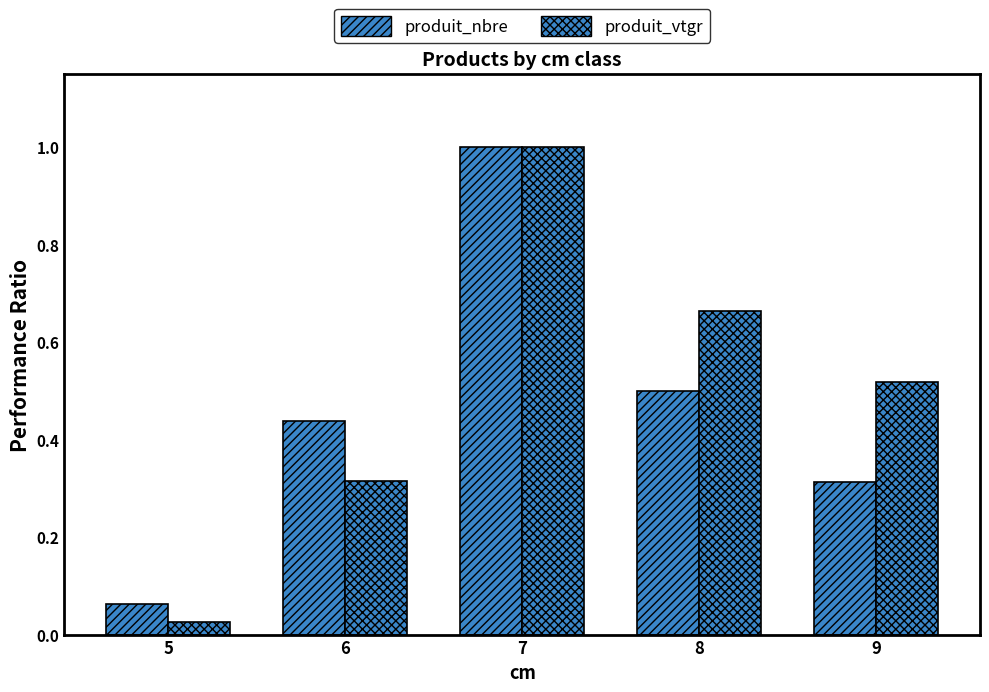

Which category has the lowest value across all series?

5